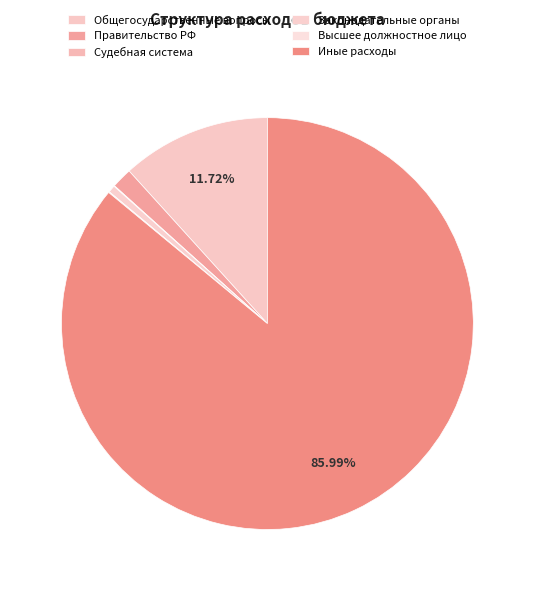

To the nearest percent, what is the average slice percentage?

17%